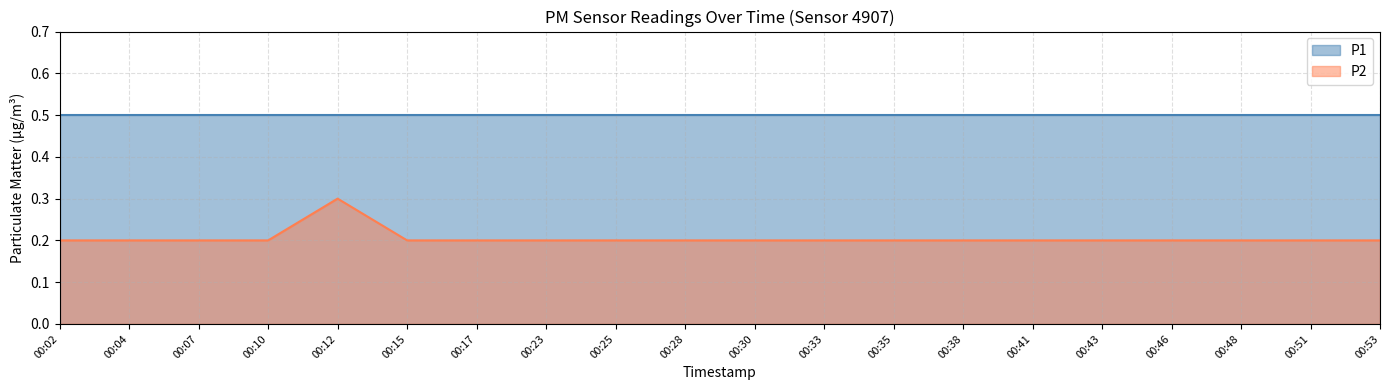

The chart shows a value of 0.2 at 00:15. True or false?

True